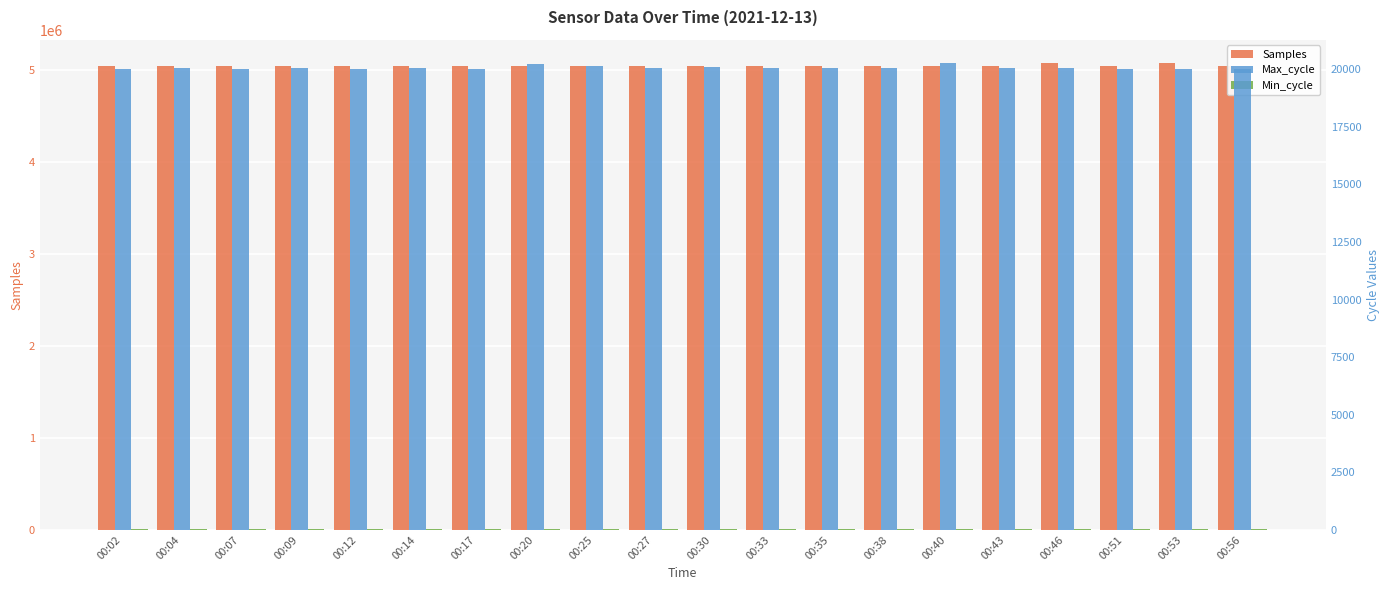

Between 00:02 and 00:53, which is larger?

00:53